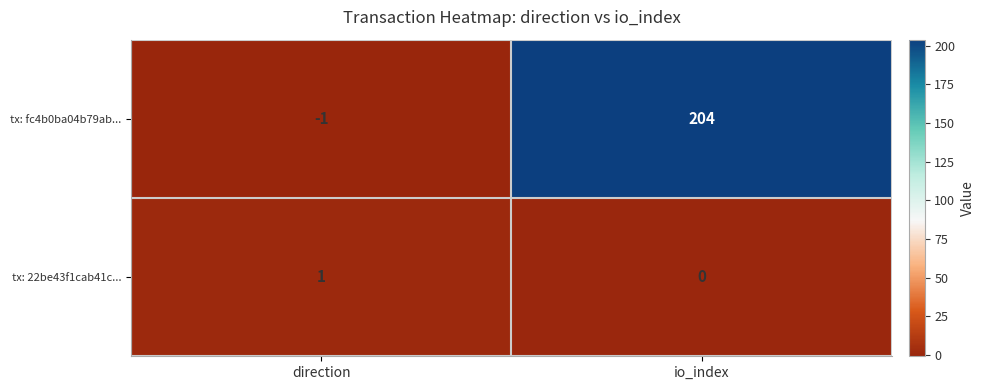

What value does the tx: fc4b0ba04b79ab... series have at io_index, to the nearest 50?

200